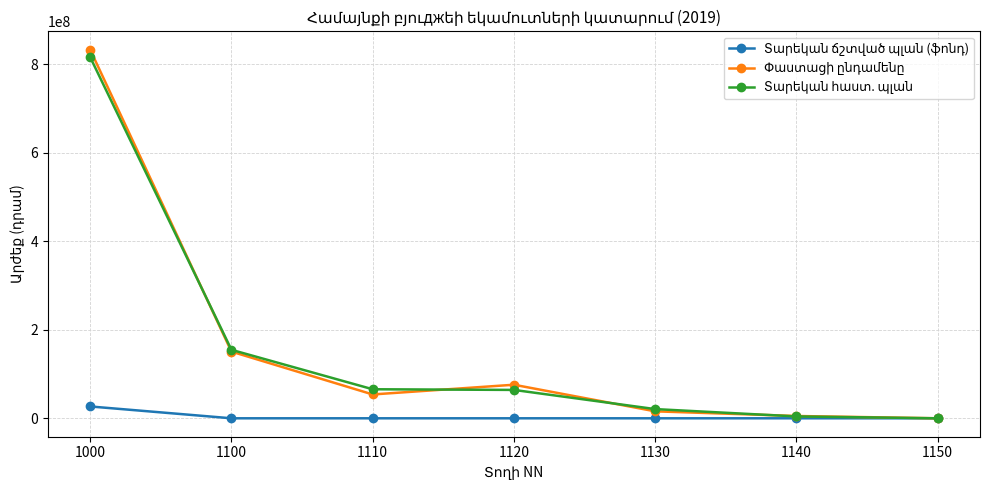

At how many categories does at least one series exceed 138638845?

2